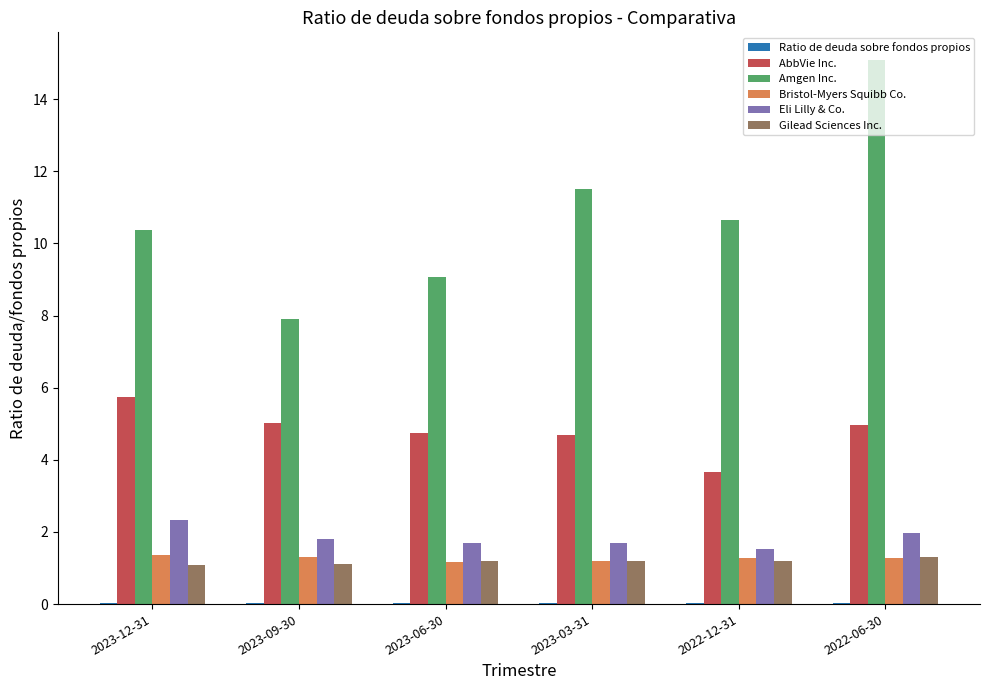

Which category has the highest value across all series?

2022-06-30